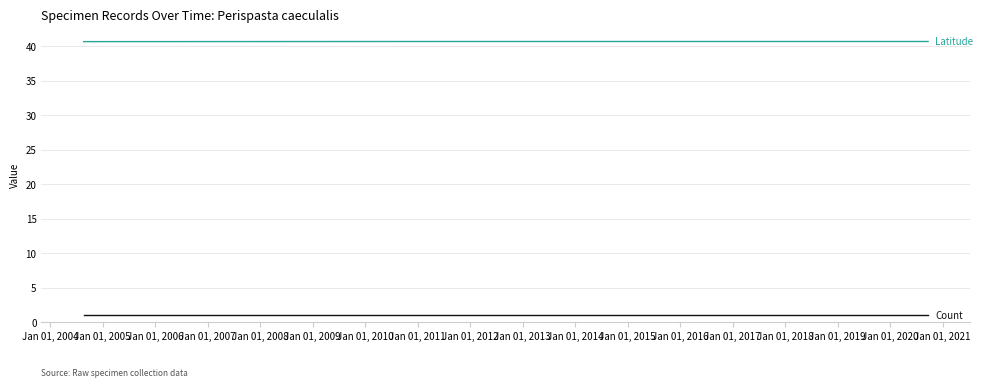

List the series in order of their overall mean, highest first.

Latitude, Count